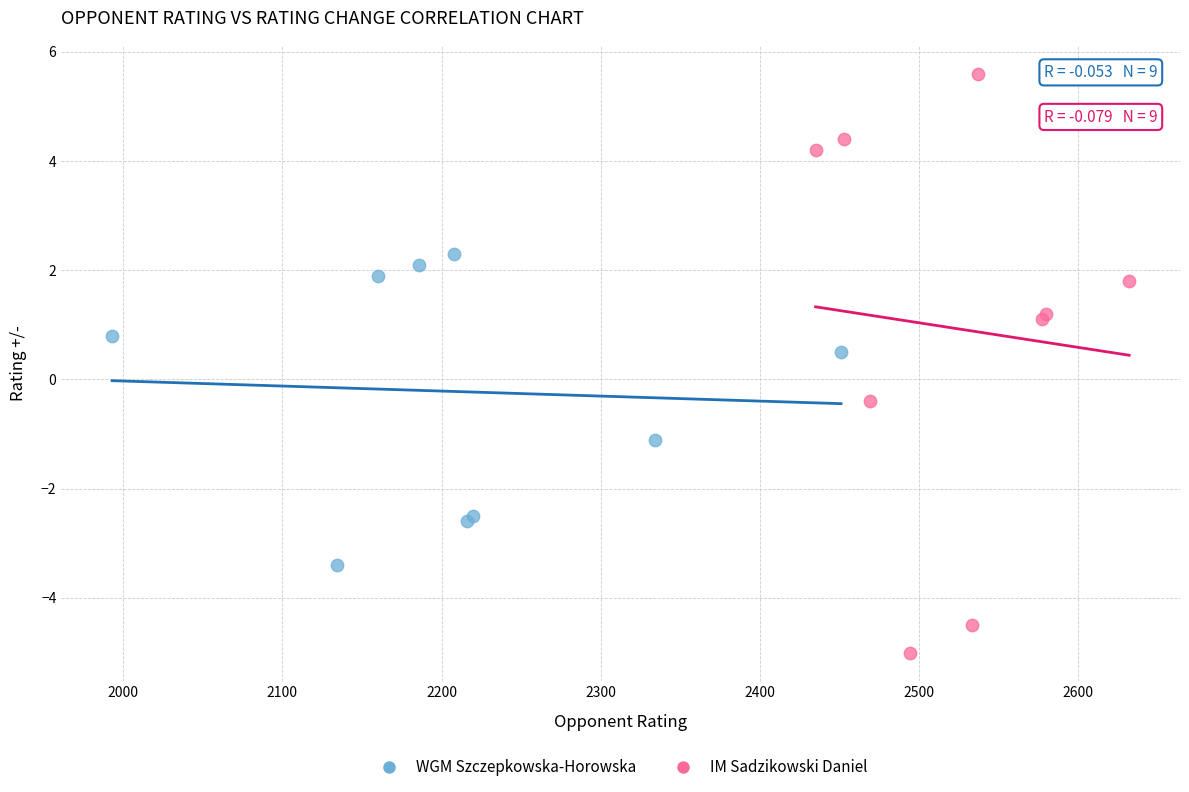

What are all the series names shown in the legend?

WGM Szczepkowska-Horowska, IM Sadzikowski Daniel